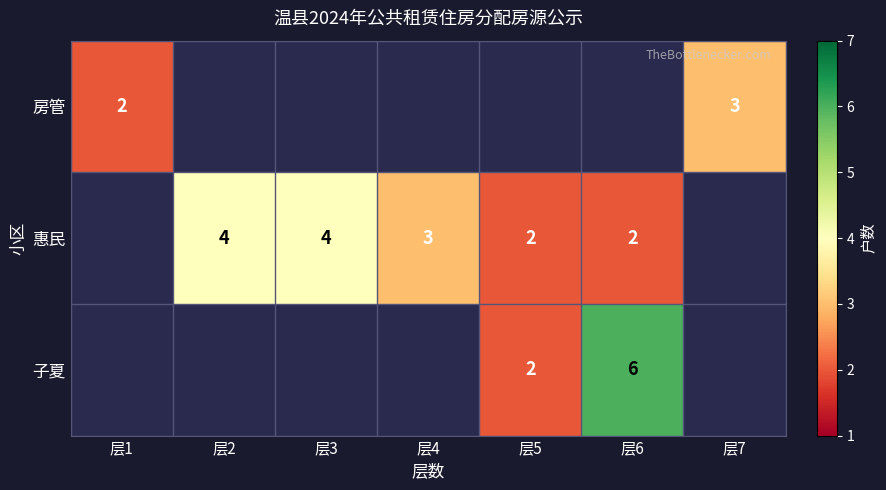

The value of 子夏 at 层5 is 1. True or false?

False